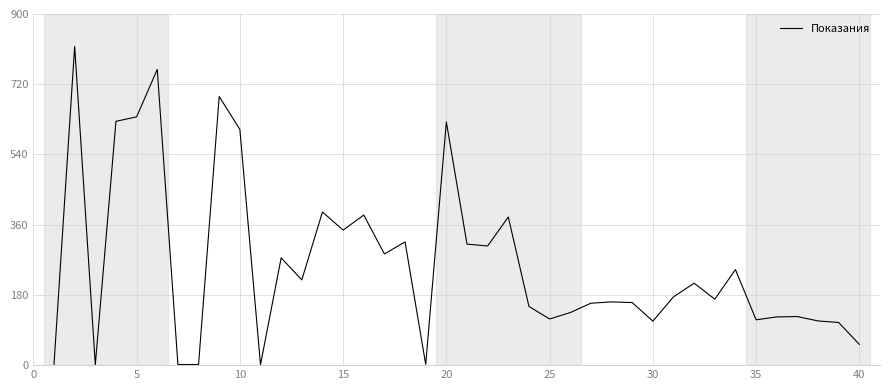

True or false: there are more than 0 points higher than both neighbors.

True